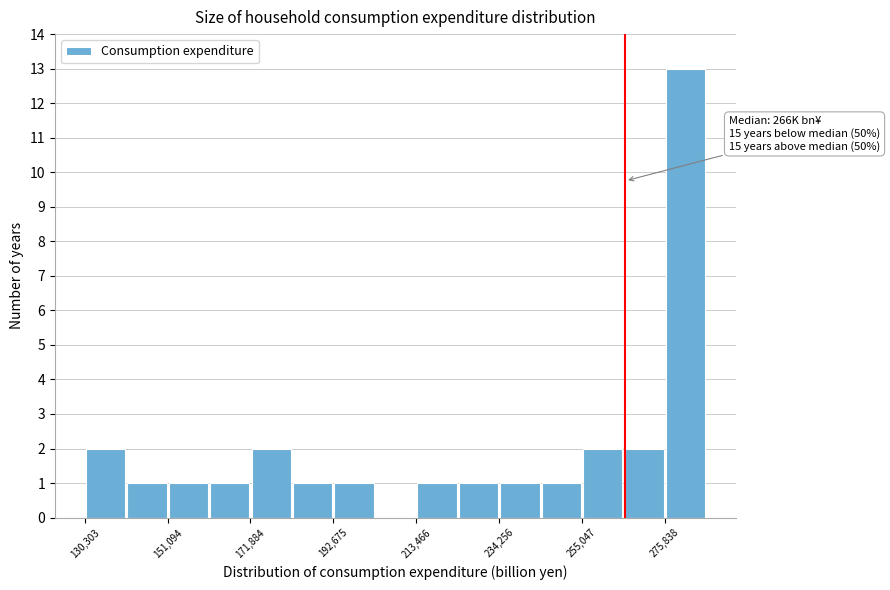

Around what value on the x-axis is the tallest bar? Give the approximate position of its centre, as read against the axis.

280000